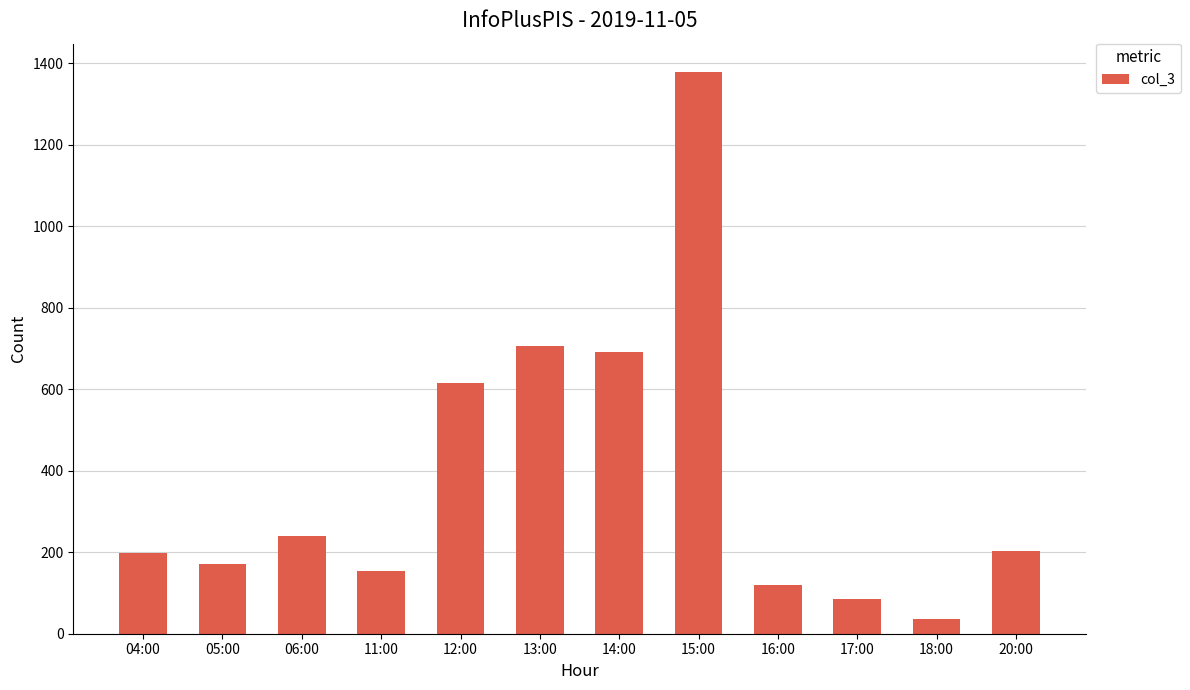

Where is the data nearest to the value 707?

13:00